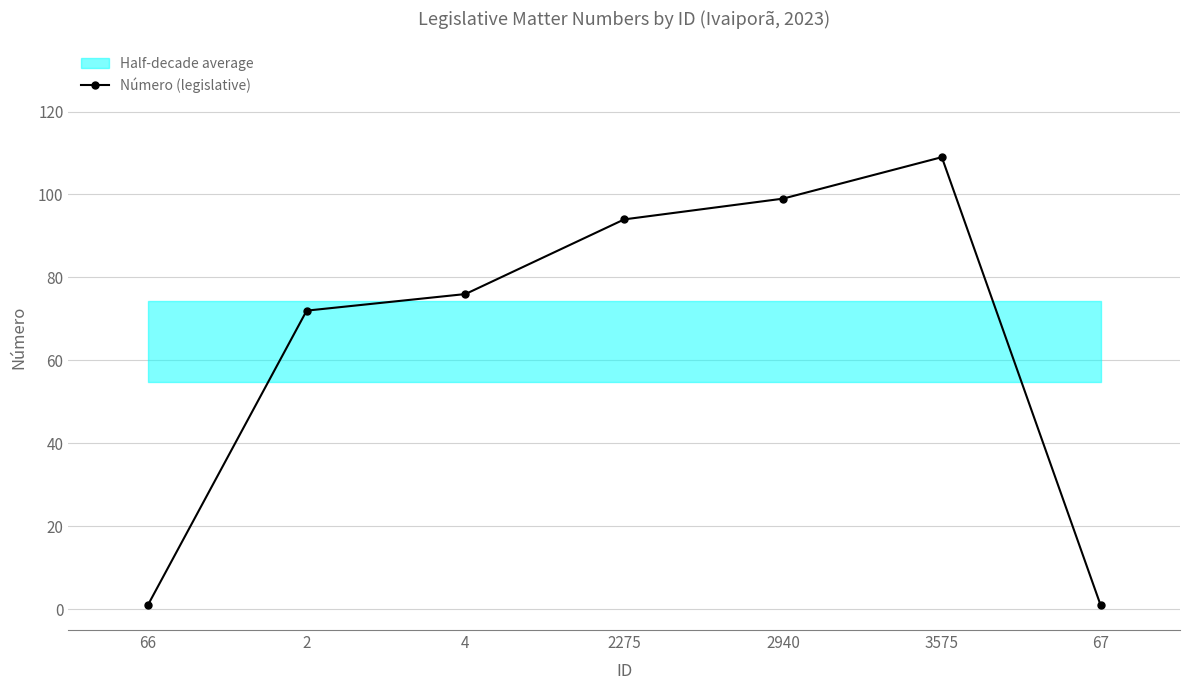

What value does the data have at 3575?

109